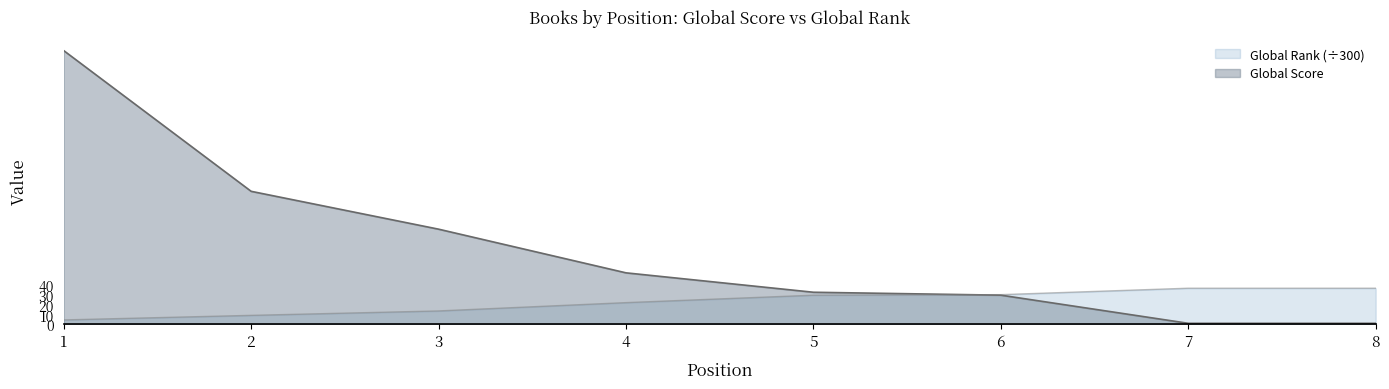

The Global Rank scaled series shows 4.5 at 1. True or false?

True